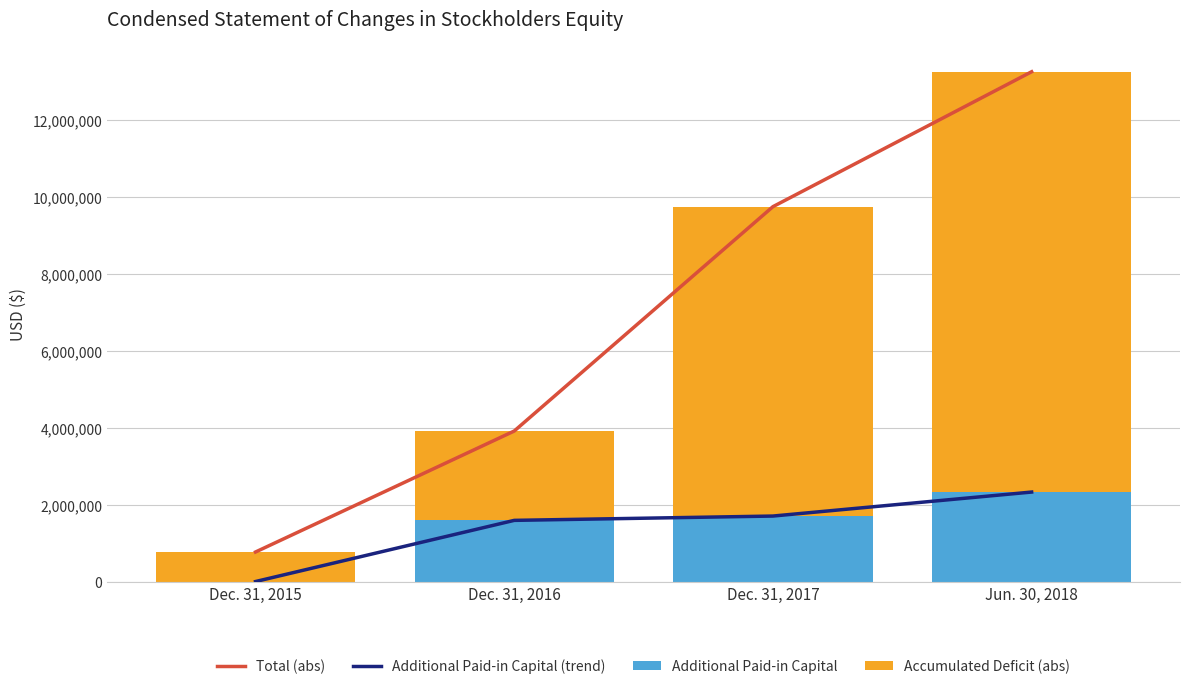

Does the chart contain any negative values?

No